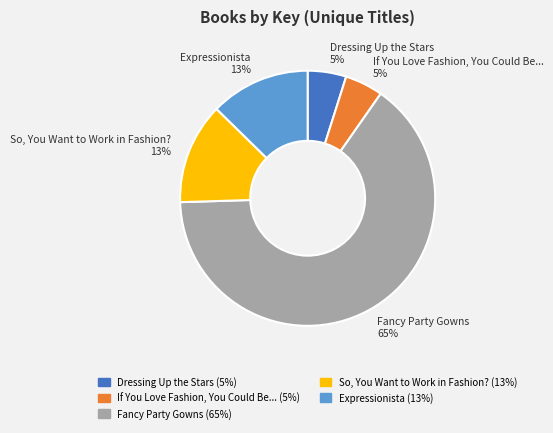

Is Dressing Up the Stars the majority of the pie?

No